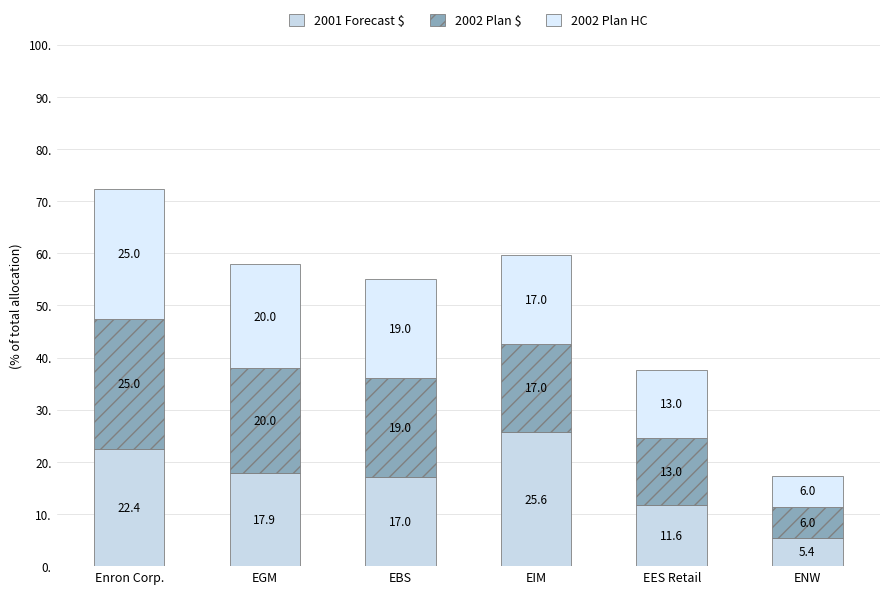

Count the number of data series in this chart.

3